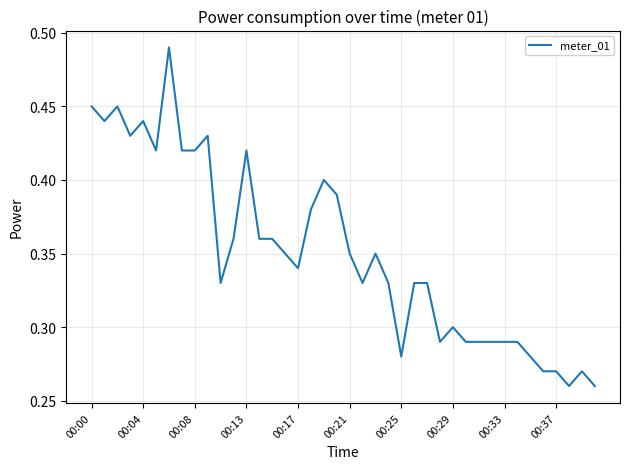

What is the value of the 8th point from the left?

0.4